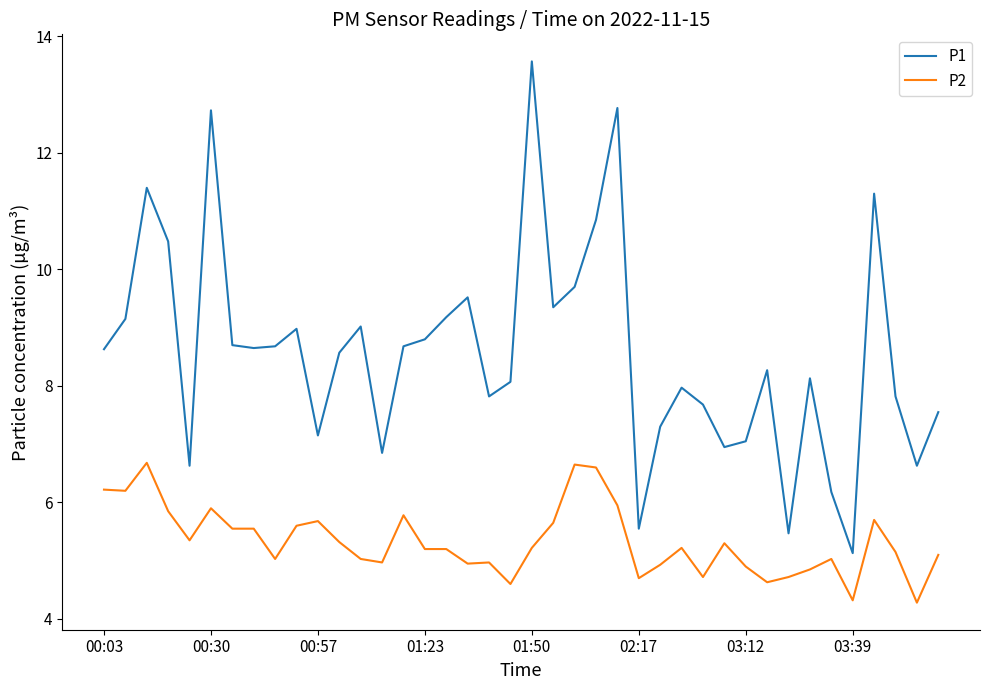

Which series has the largest total across all categories?

P1